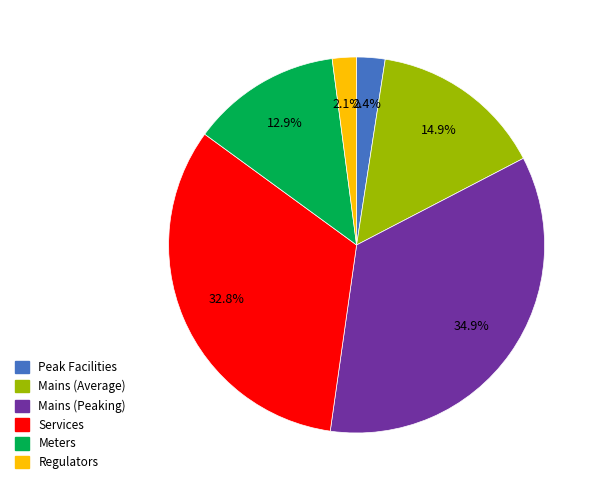

How many slices are in this pie chart?

6